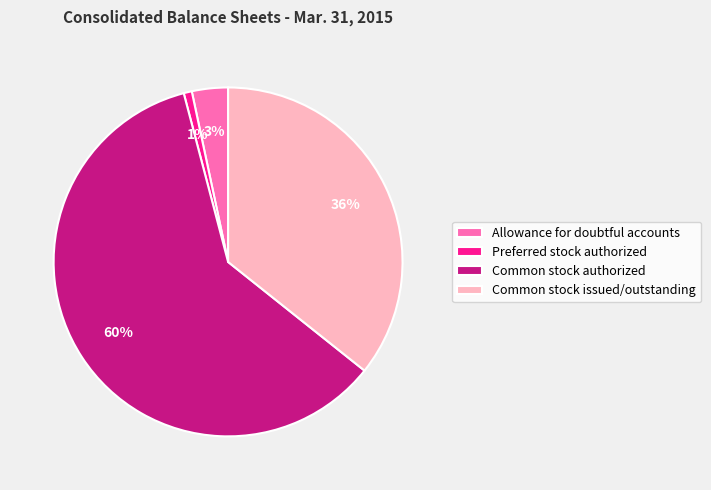

Which slice is the smallest?

Preferred stock authorized